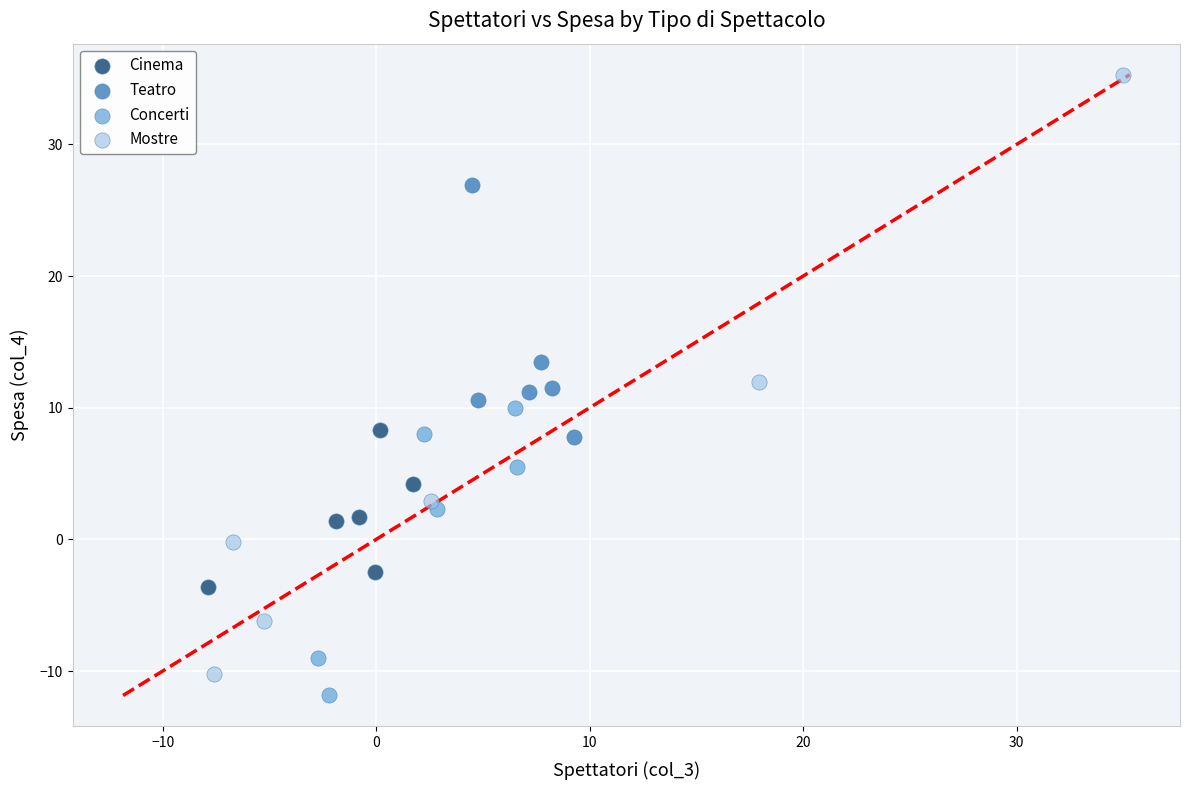

Which series has the widest spread of Y values?

Mostre